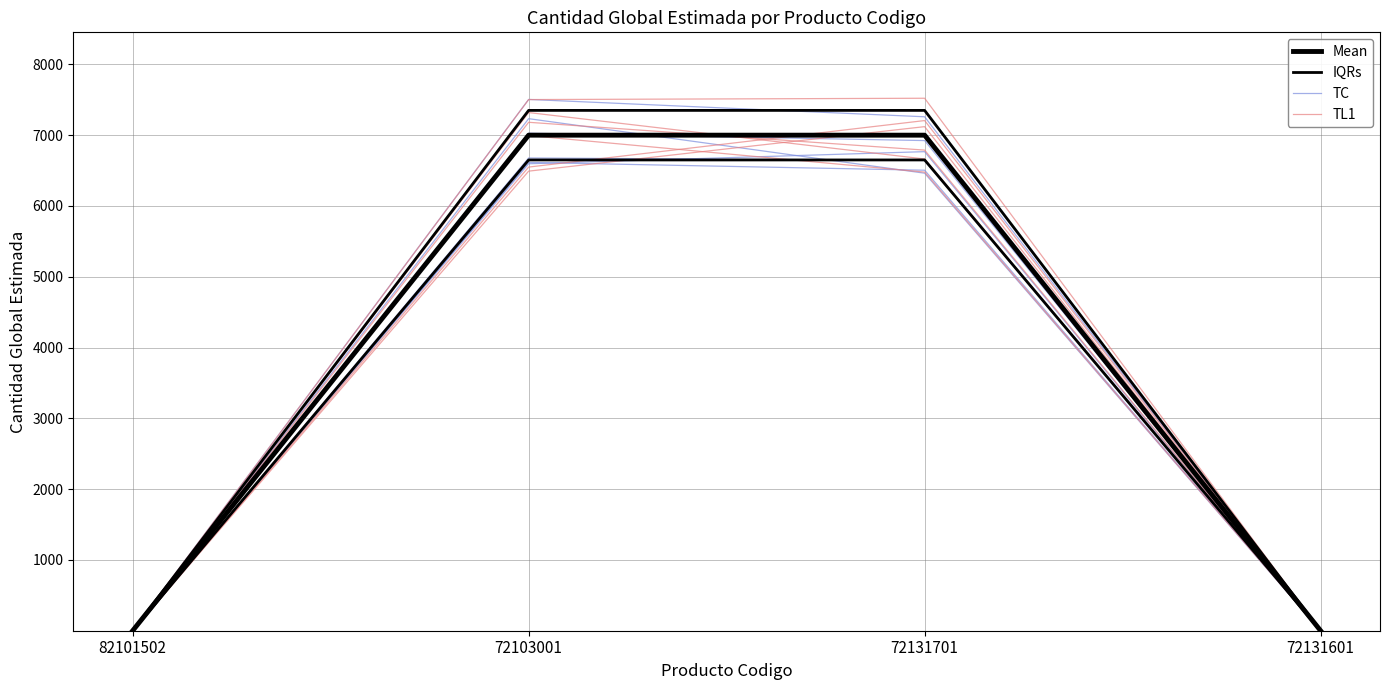

The value of TL1 at 72131601 is 1.7. True or false?

False